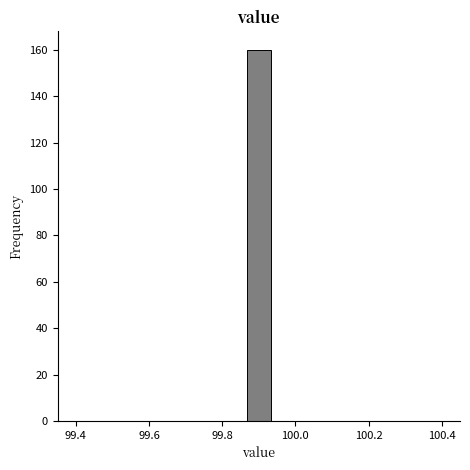

Around what value on the x-axis is the tallest bar? Give the approximate position of its centre, as read against the axis.

99.90